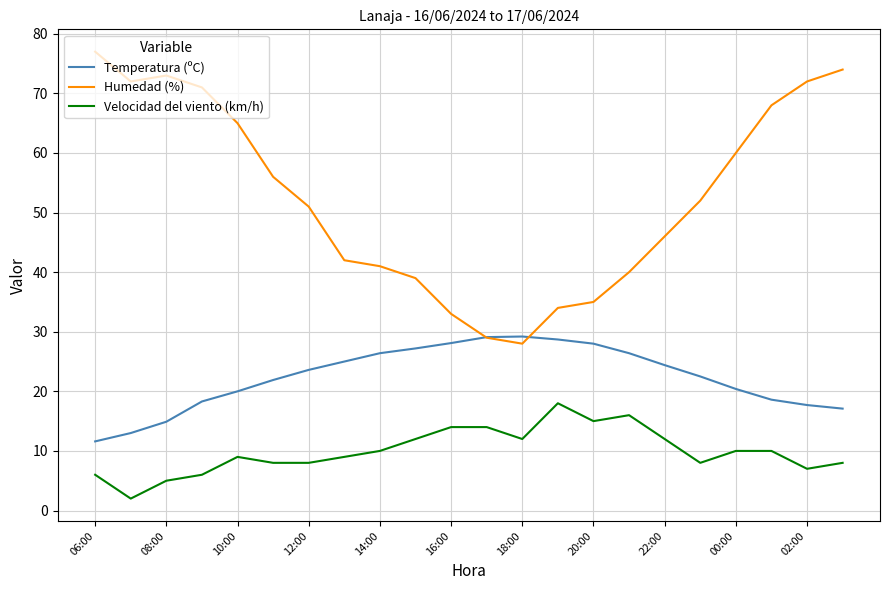

How many interior local valleys does the Humedad (%) series have?

2